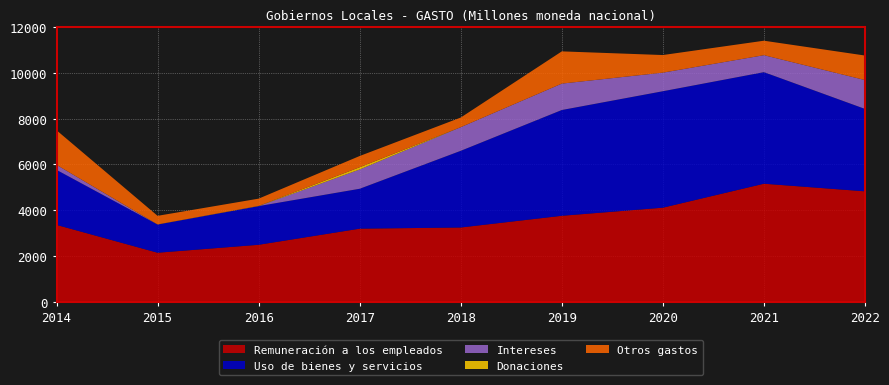

Reading left to right, what are all the values shown in this chart?

Remuneración a los empleados: 2014=3356.6	2015=2138.5	2016=2486.3	2017=3191.5	2018=3242.9	2019=3755.4	2020=4109.9	2021=5158.9	2022=4825.5
Uso de bienes y servicios: 2014=2408.5	2015=1235.0	2016=1692.9	2017=1746.7	2018=3356.4	2019=4629.4	2020=5096.5	2021=4882.3	2022=3607.0
Intereses: 2014=219.0	2015=0.0	2016=0.0	2017=843.3	2018=1034.3	2019=1155.0	2020=813.3	2021=742.5	2022=1262.6
Donaciones: 2014=0.0	2015=3.1	2016=8.5	2017=99.0	2018=0.0	2019=0.0	2020=0.0	2021=0.0	2022=0.0
Otros gastos: 2014=1514.2	2015=376.9	2016=317.8	2017=491.5	2018=421.7	2019=1410.3	2020=770.1	2021=633.0	2022=1073.0